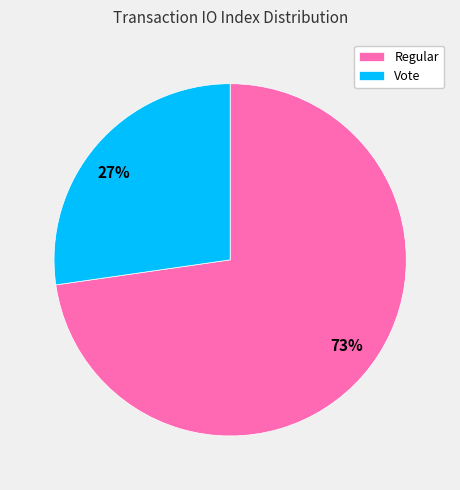

How many segments does this pie chart have?

2